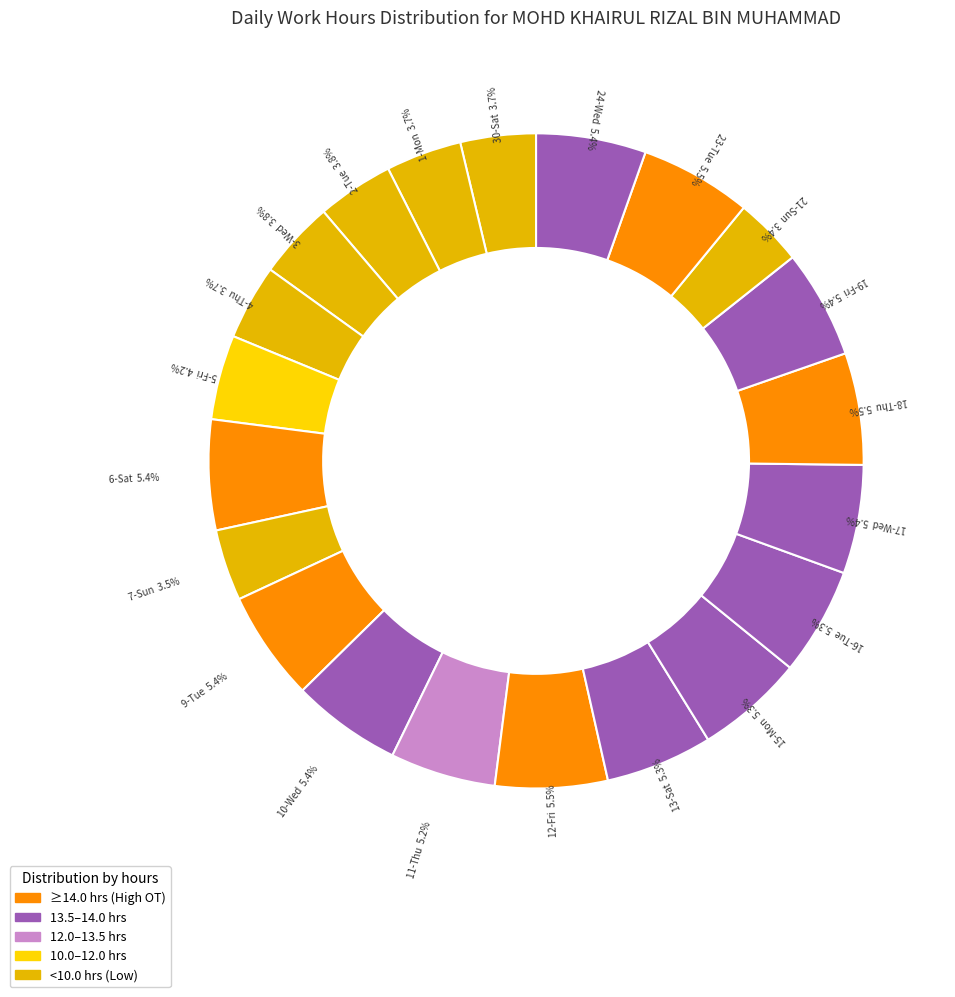

How many segments does this pie chart have?

21